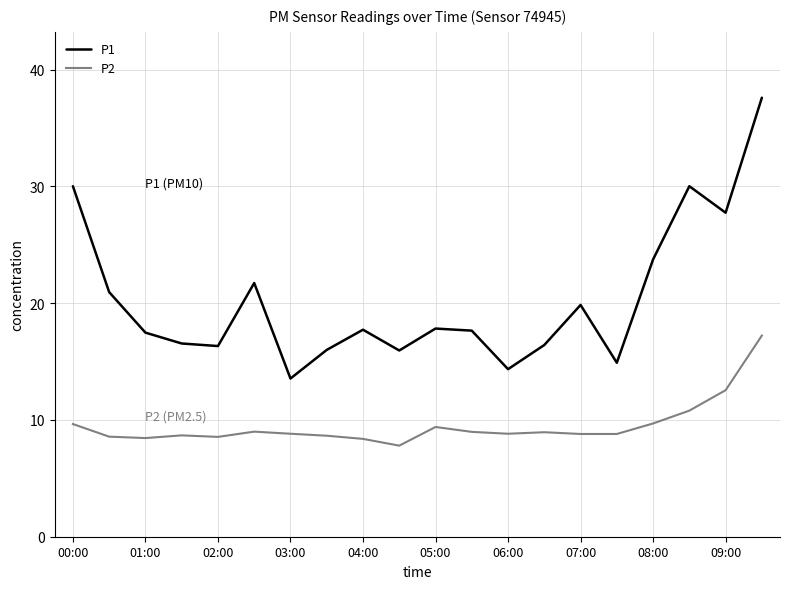

True or false: P2 and P1 intersect in this chart.

False